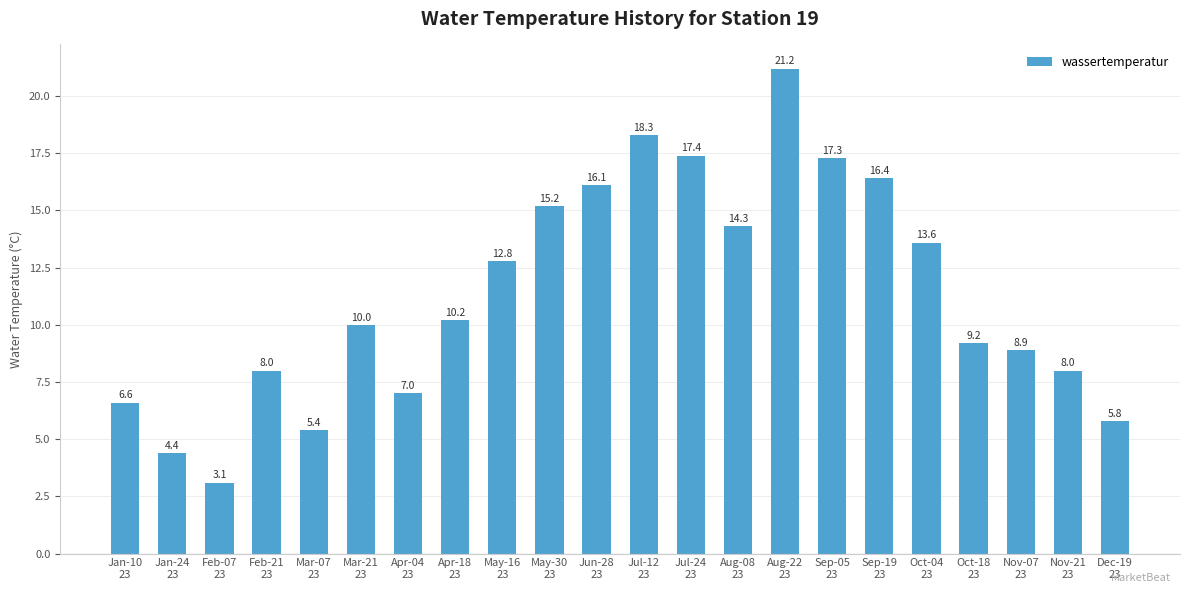

What is the smallest value displayed?

3.1